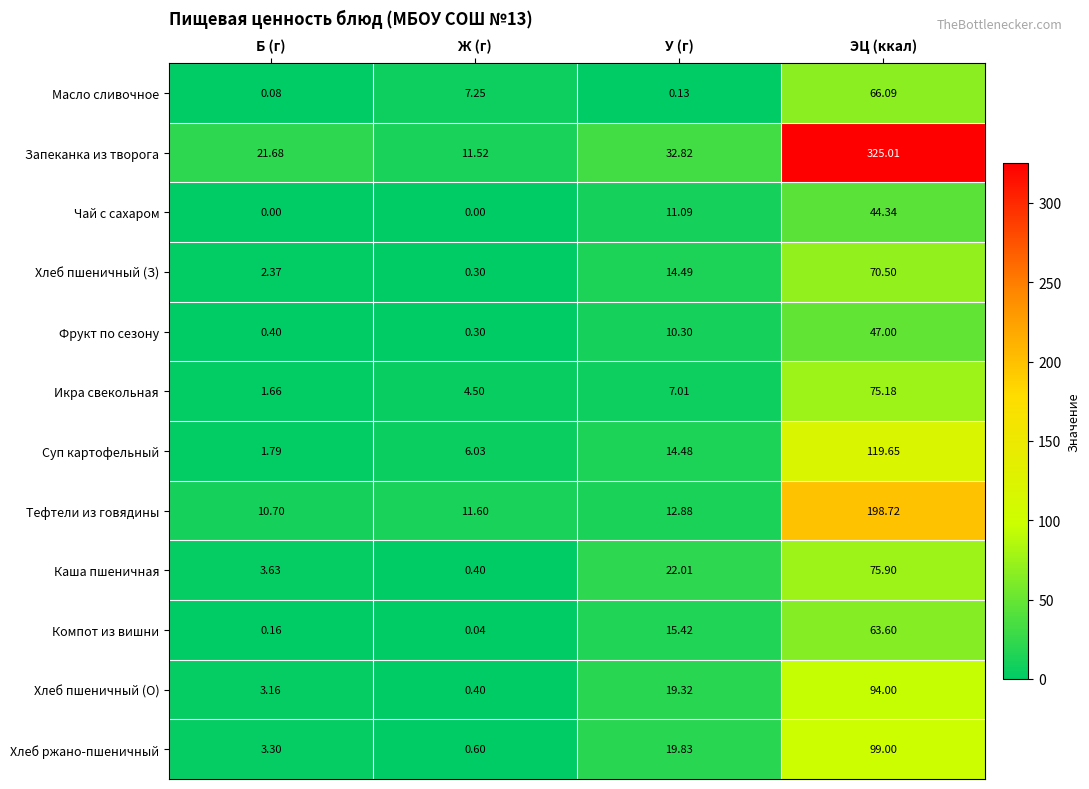

Which series has the largest total across all categories?

Запеканка из творога